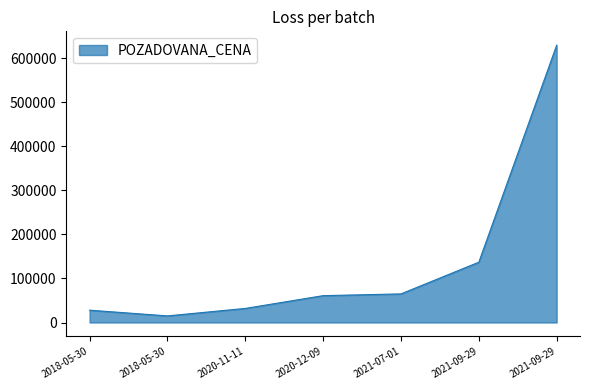

Is it true that the value at 2021-09-29 is 295375?

False